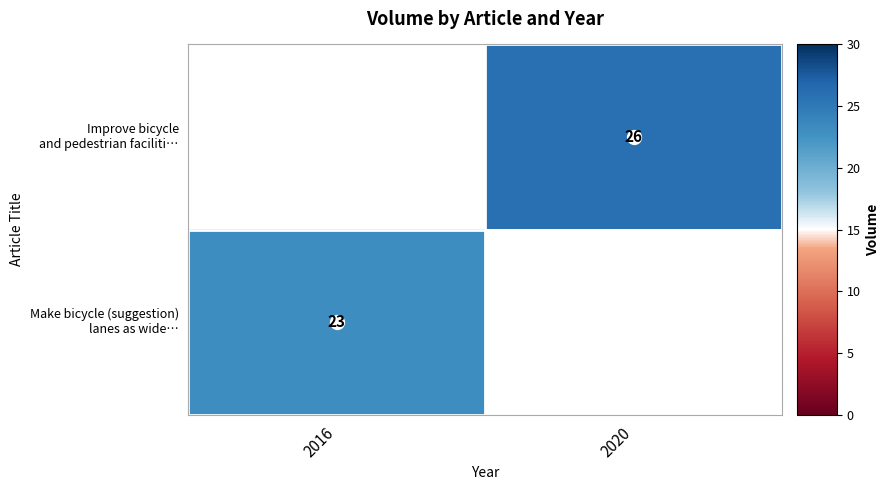

Is the value of Make bicycle (suggestion) lanes as wide… at 2020 greater than the value of Improve bicycle and pedestrian faciliti… at 2020?

No